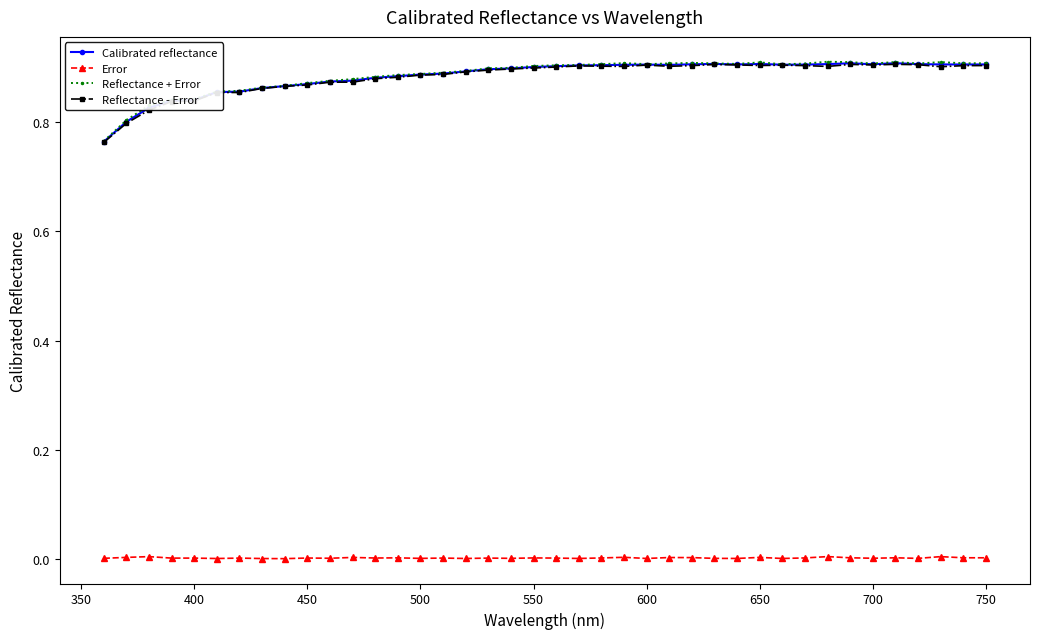

True or false: Reflectance + Error has more than 2 interior local peaks.

True